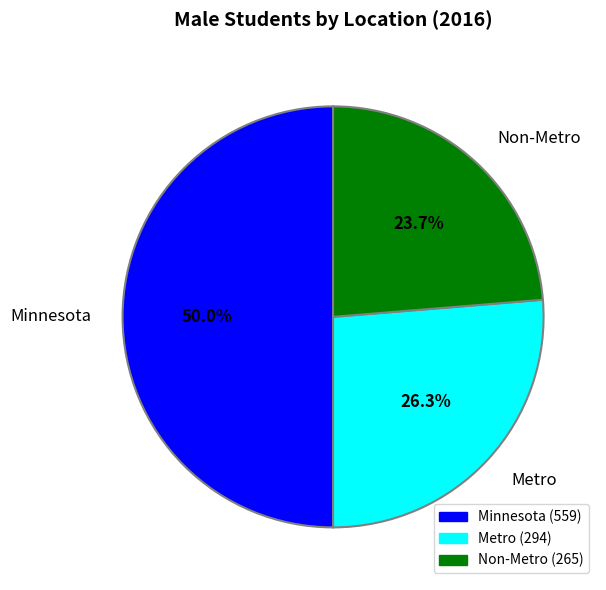

What is the smallest slice in the pie chart?

Non-Metro